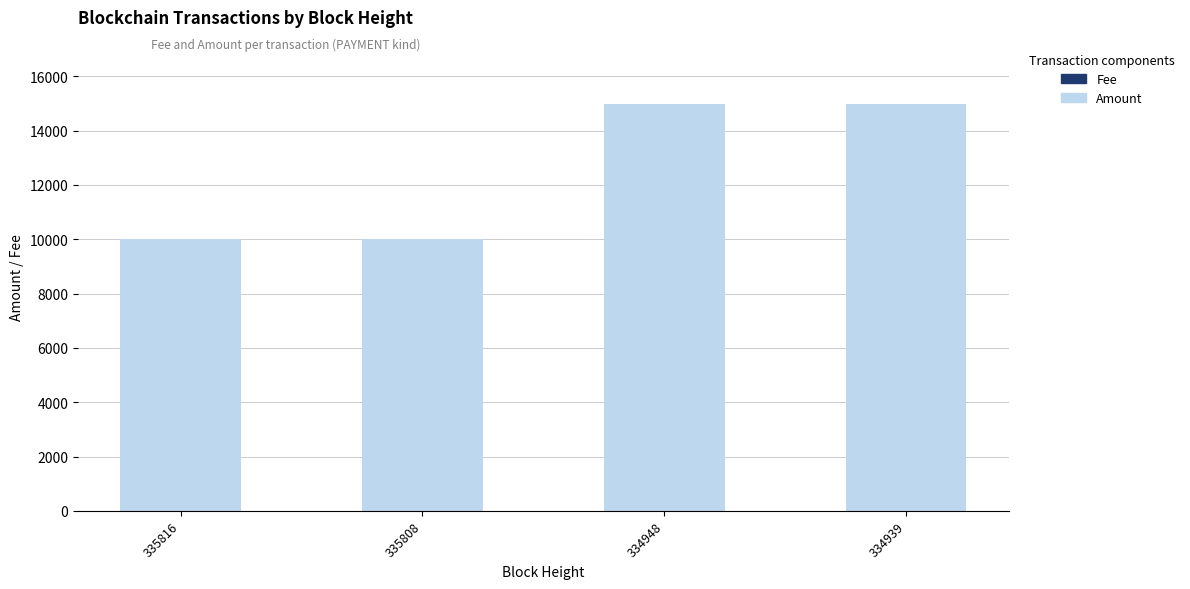

What is the average value of the Amount series?

12499.7